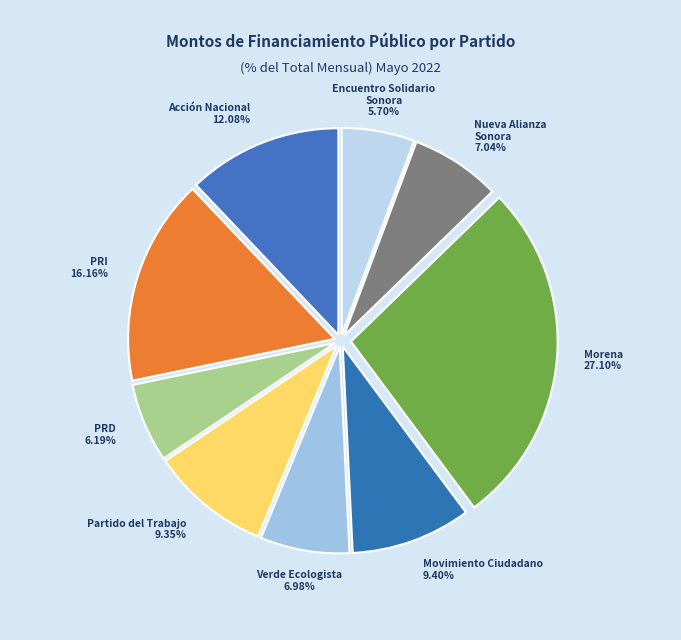

Which category has the smallest portion of the pie?

Partido Encuentro Solidario Sonora